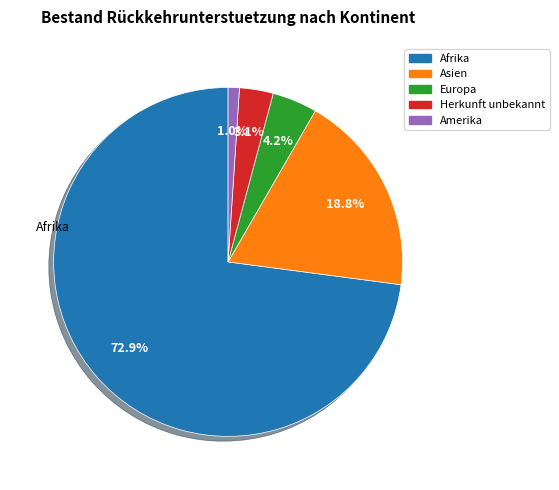

Does any single category account for the majority?

Yes